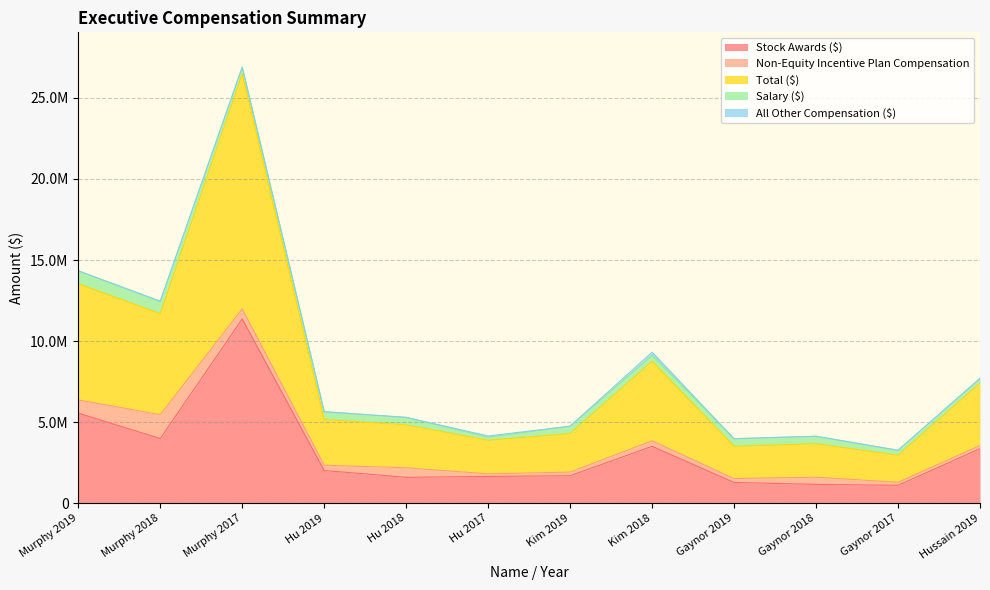

Which series has the largest total across all categories?

Total ($)